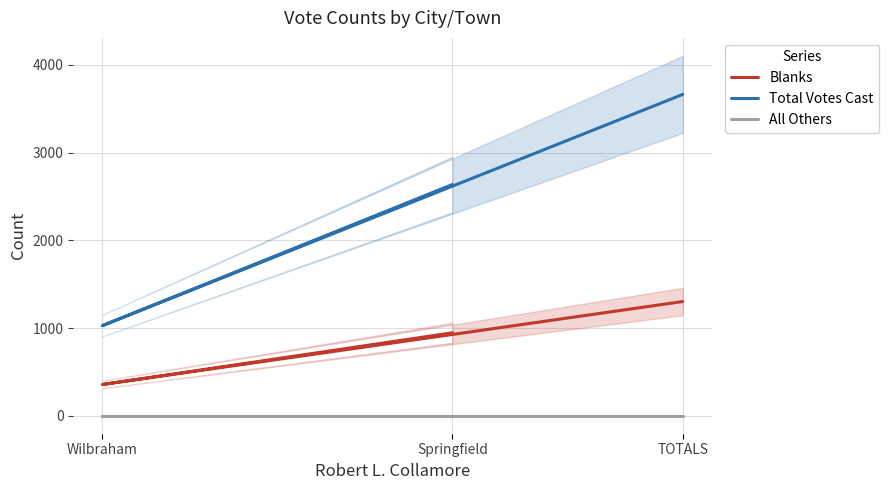

What is the total value across all series at TOTALS?

4966